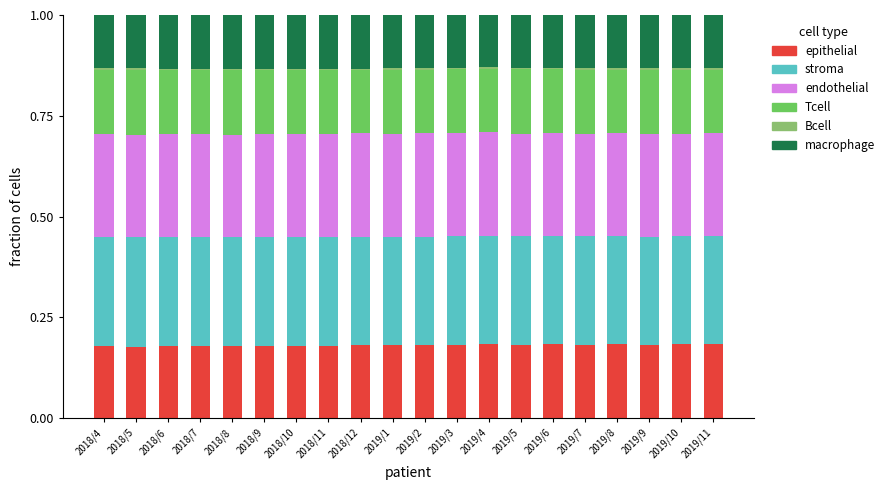

Is it true that Bcell equals 0.0 at 2018/6?

True